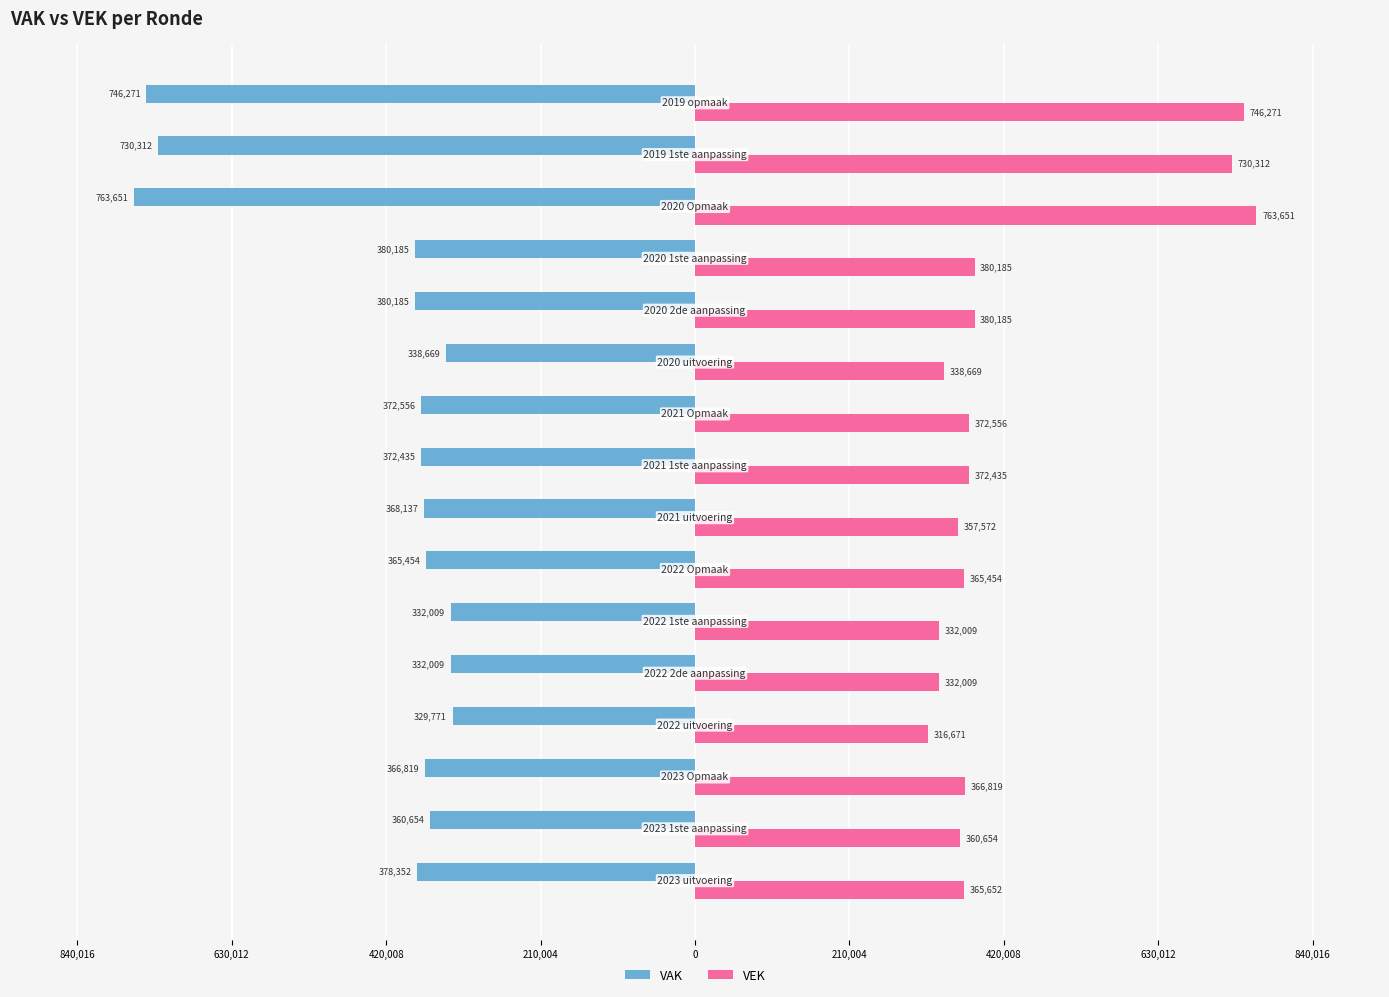

What is the sum of all VAK values?

-6917469